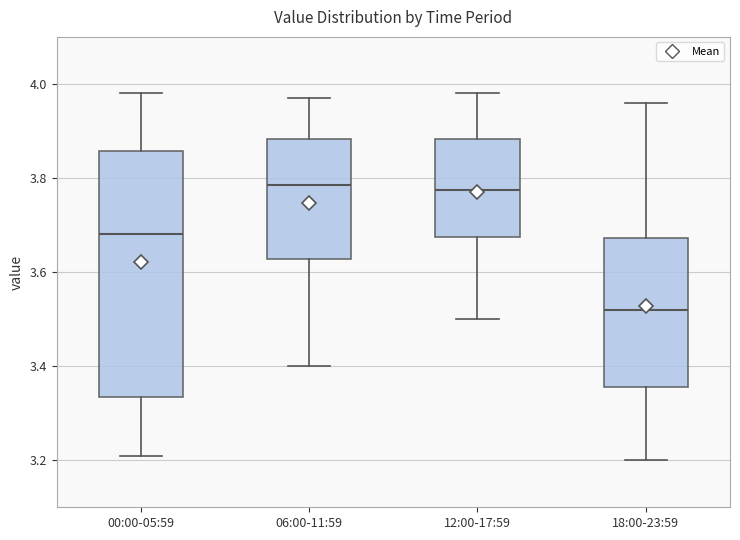

Reading left to right, transcribe this box plot: for each box, give where its median line is, the range the box spans, and where its two whiskers end, as read against the y-axis. The values are not printed on the chart, so give them approximately, as read against the axis.

00:00-05:59: median 3.68, box 3.34 to 3.86, whiskers 3.22 to 3.98
06:00-11:59: median 3.78, box 3.62 to 3.88, whiskers 3.40 to 3.98
12:00-17:59: median 3.78, box 3.68 to 3.88, whiskers 3.50 to 3.98
18:00-23:59: median 3.52, box 3.36 to 3.68, whiskers 3.20 to 3.96